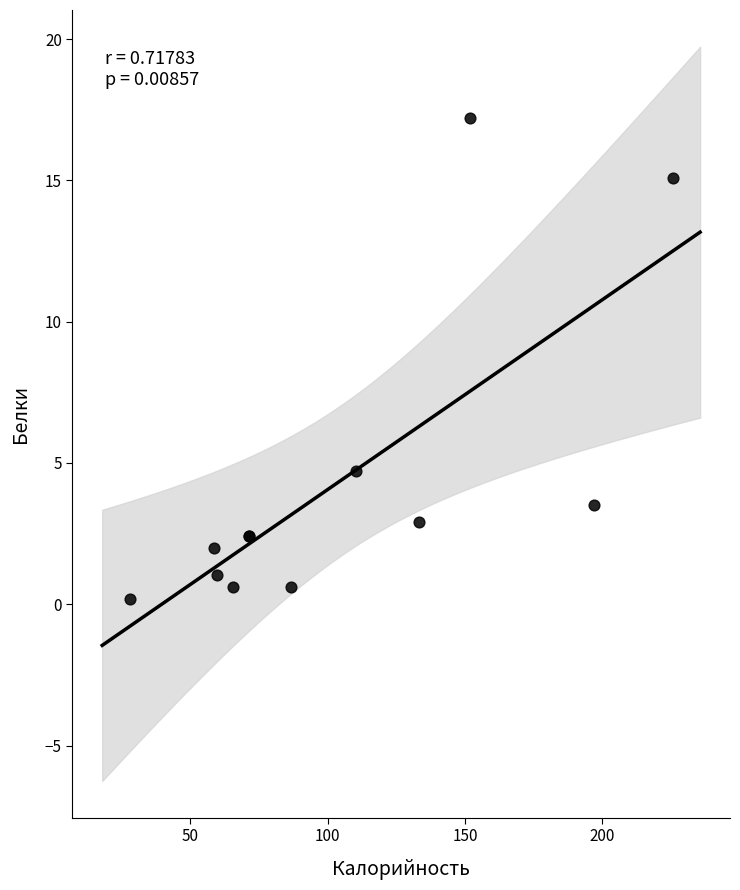

What Y value in the scatter plot is closest to 8?

4.7